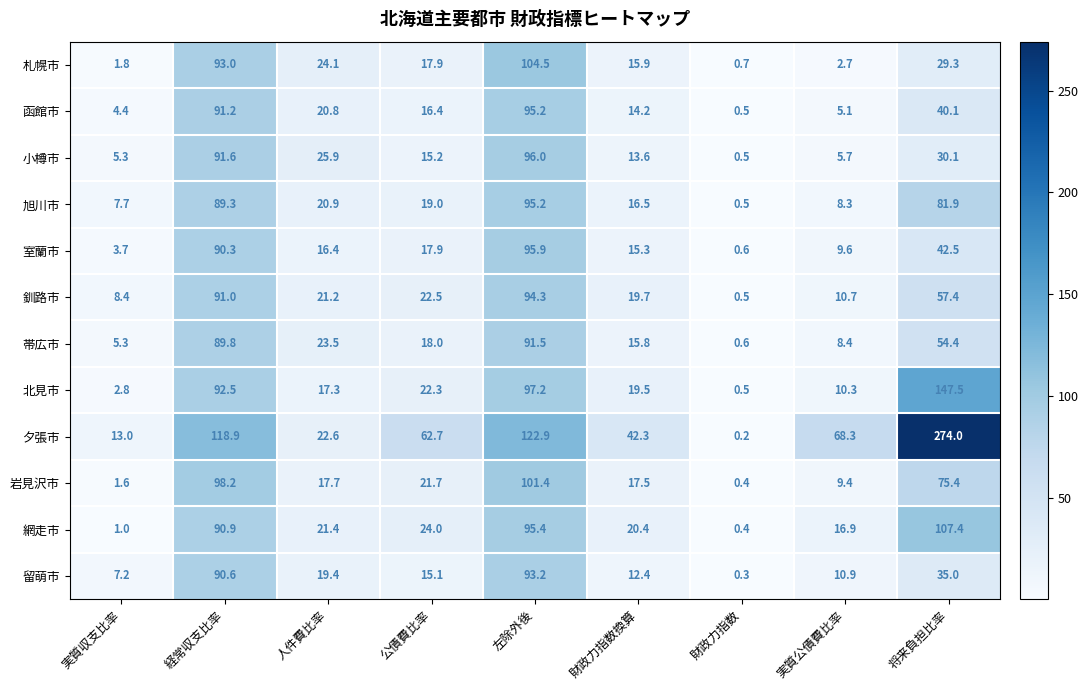

How many data points does each series have?

9